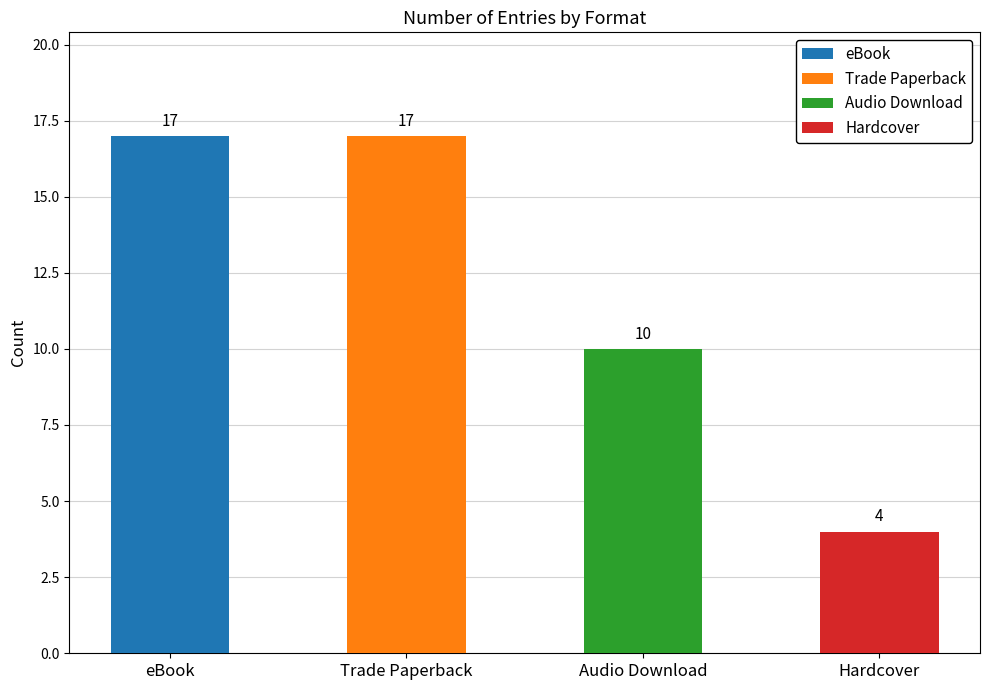

List the labels in order of value, largest first.

eBook, Trade Paperback, Audio Download, Hardcover